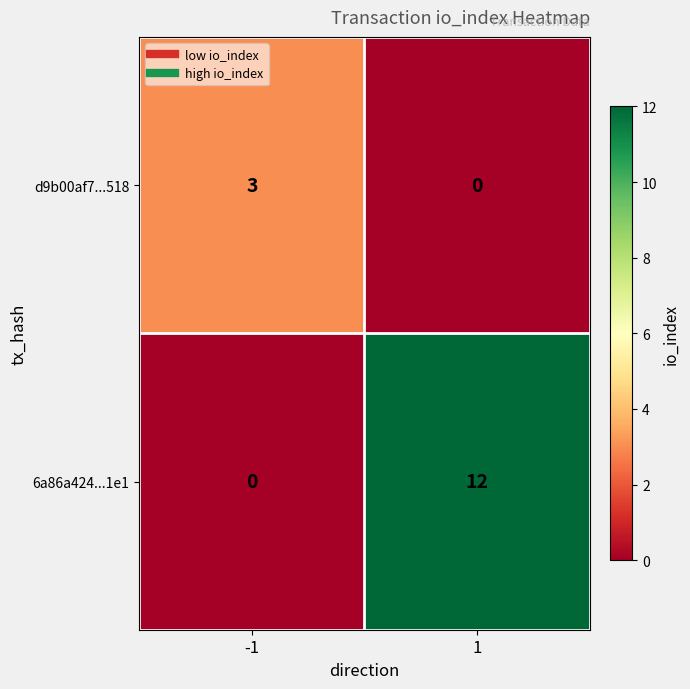

Which series has the largest range (max minus min)?

6a86a424...1e1